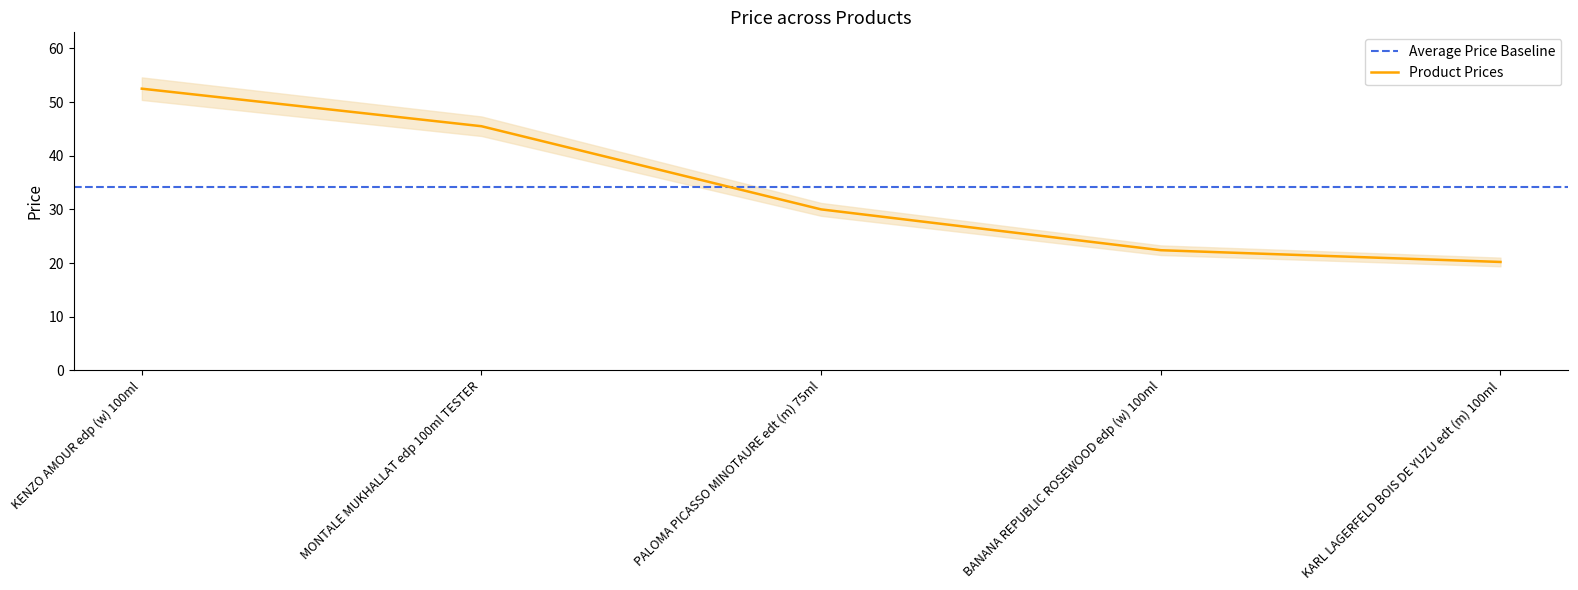

How many data points are above 30?

2